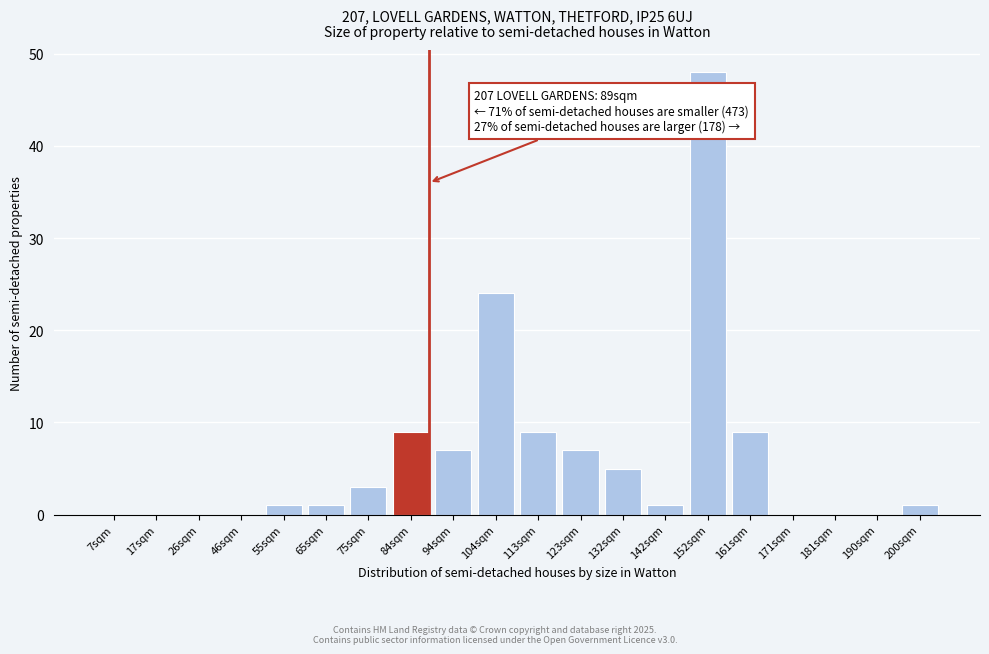

Reading left to right, extract all data points from this chart.

7sqm=0	17sqm=0	26sqm=0	46sqm=0	55sqm=1	65sqm=1	75sqm=3	84sqm=9	94sqm=7	104sqm=24	113sqm=9	123sqm=7	132sqm=5	142sqm=1	152sqm=48	161sqm=9	171sqm=0	181sqm=0	190sqm=0	200sqm=1